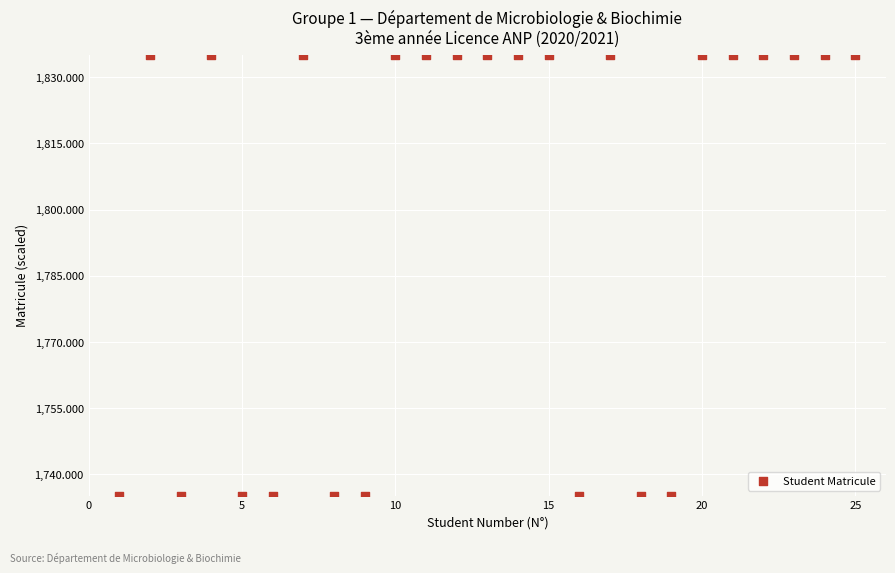

What is the range of X values (max minus min)?

24.0